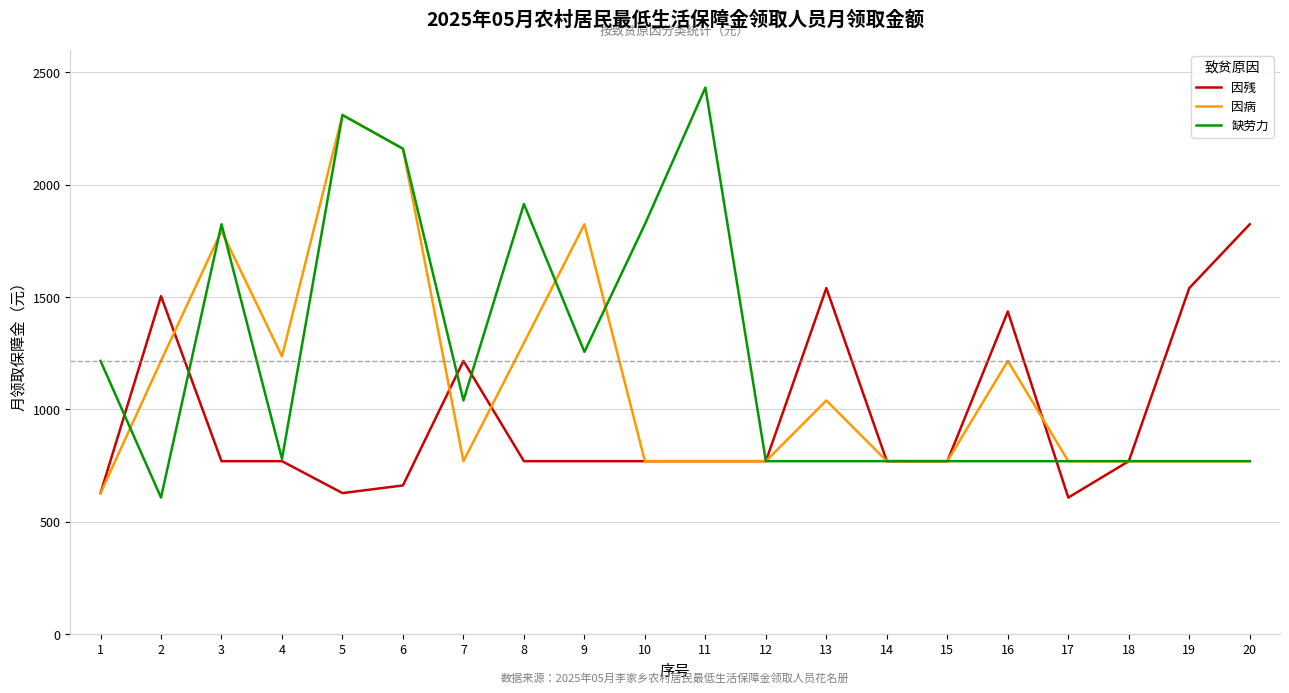

True or false: 因残 has a value of 1355 at 15.

False